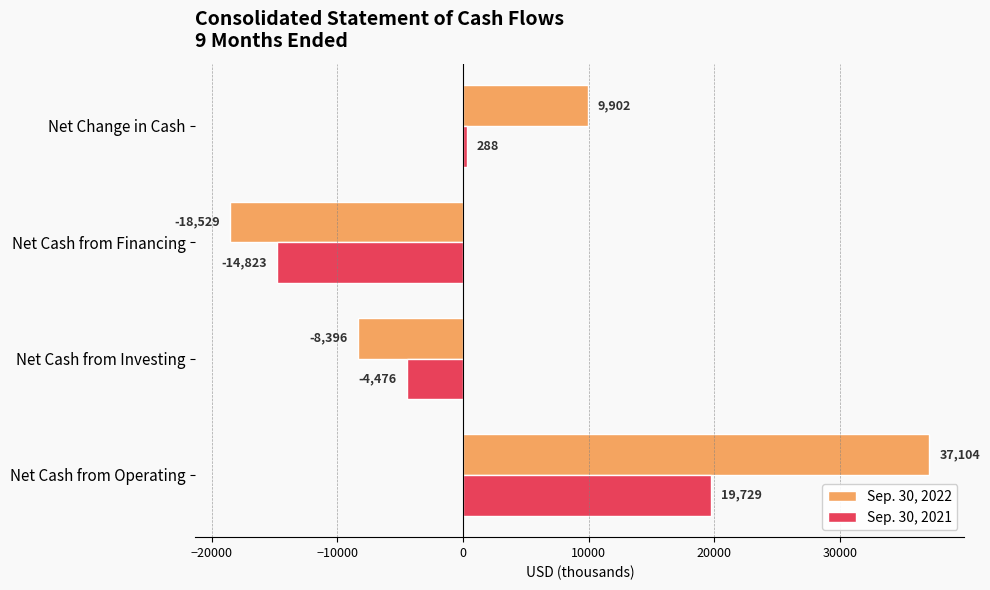

Where is Sep. 30, 2022 nearest to the value 9287?

Net Change in Cash